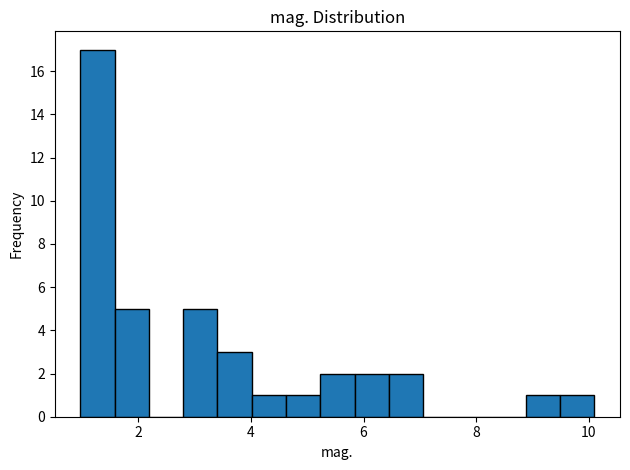

Around what value on the x-axis is the tallest bar? Give the approximate position of its centre, as read against the axis.

1.2